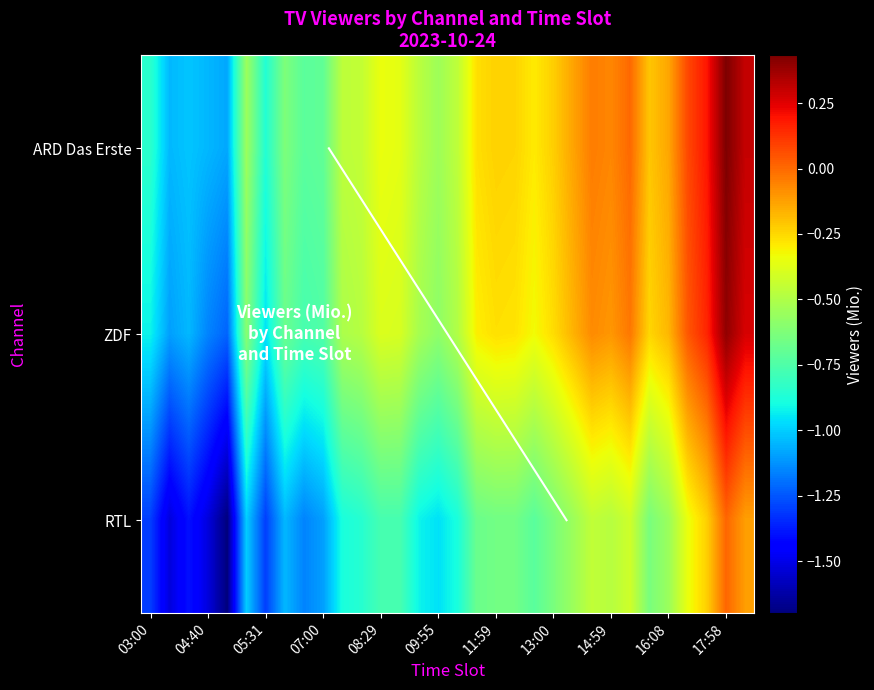

What is the sum of all ARD Das Erste values?

19.2